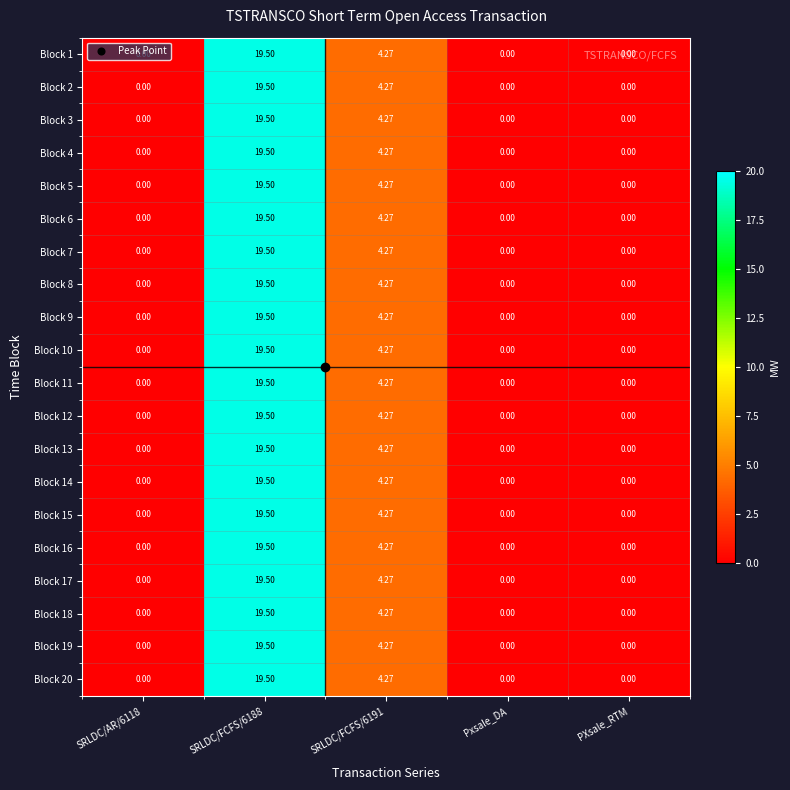

How many distinct data groups are displayed?

20